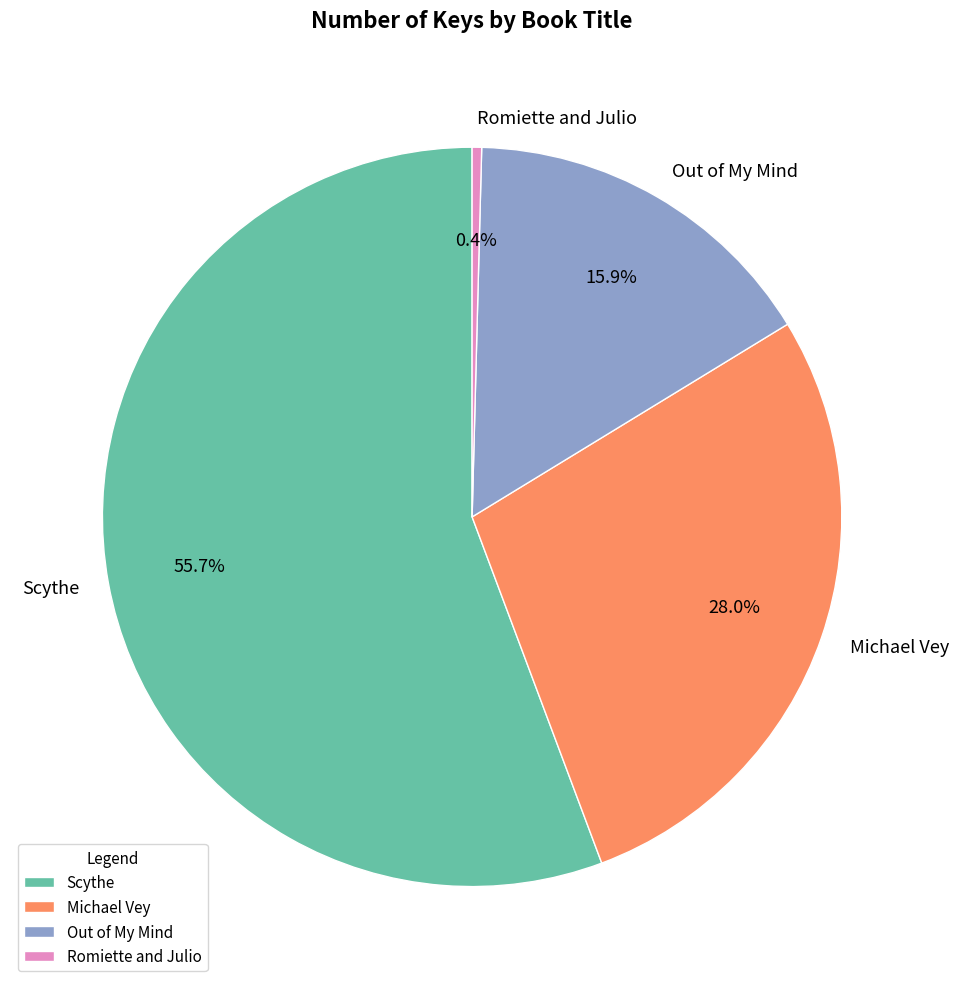

The Michael Vey slice represents 28% of the pie. True or false?

True